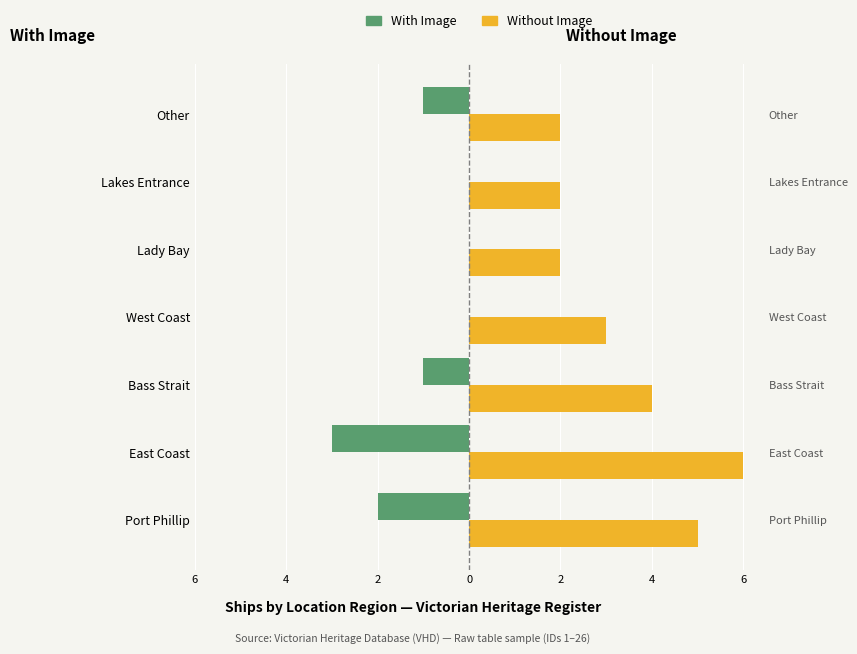

At how many categories does at least one series exceed -1?

7